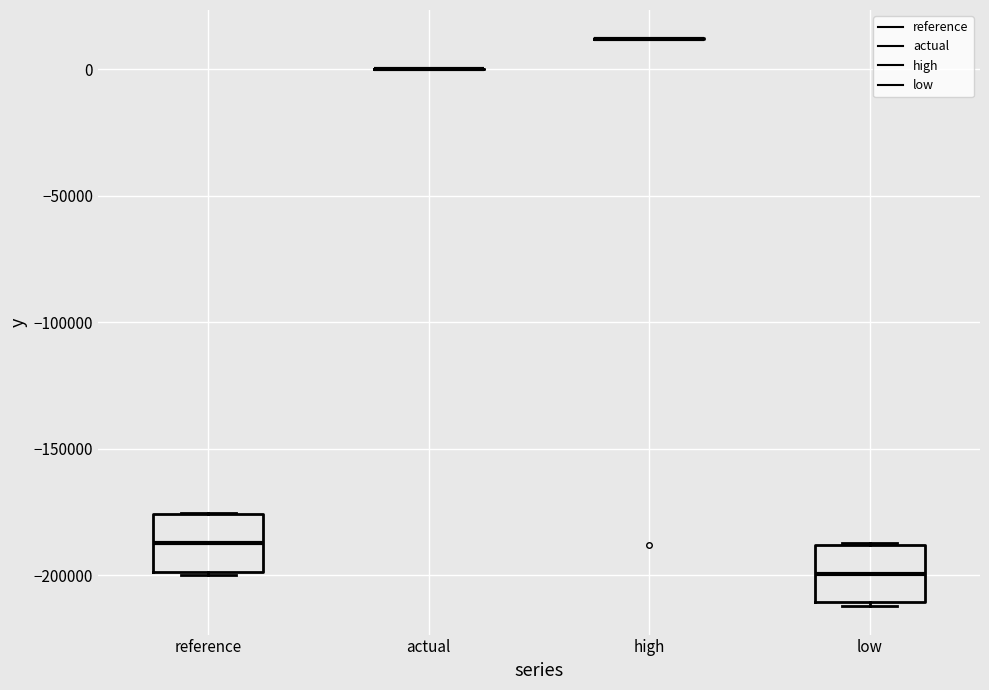

Reading left to right, read every box against the y-axis: the position of its median line, the range the box covers, and the ends of its whiskers. The values are not printed on the chart, so give them approximately, as read against the axis.

reference: median -185000, box -200000 to -175000, whiskers -200000 to -175000
actual: box collapsed to a line at 0, whiskers 0 to 0
high: box collapsed to a line at 10000, whiskers 10000 to 10000
low: median -200000, box -210000 to -190000, whiskers -210000 to -185000